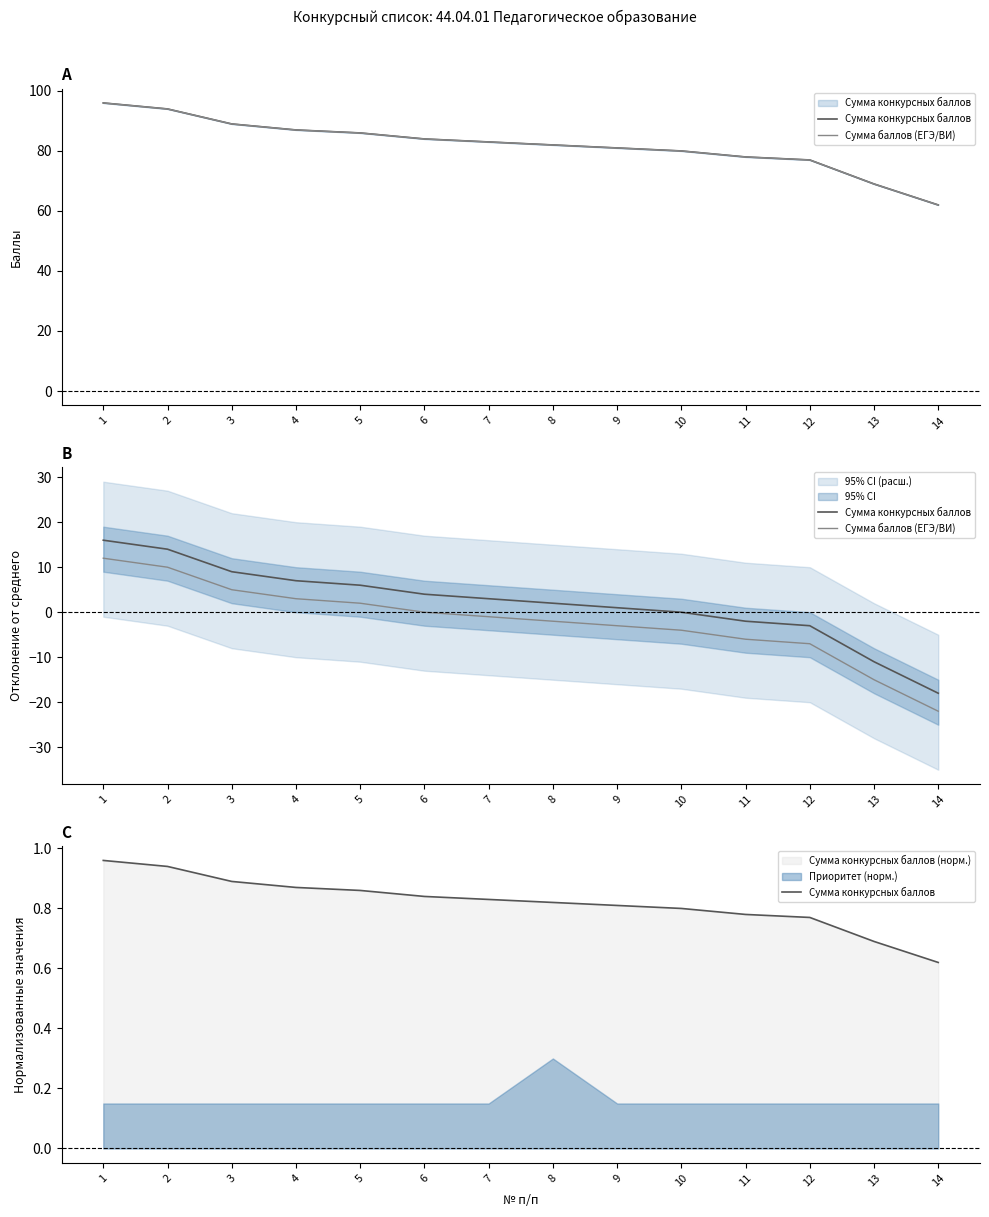

Which has a higher value, 6 or 7?

6